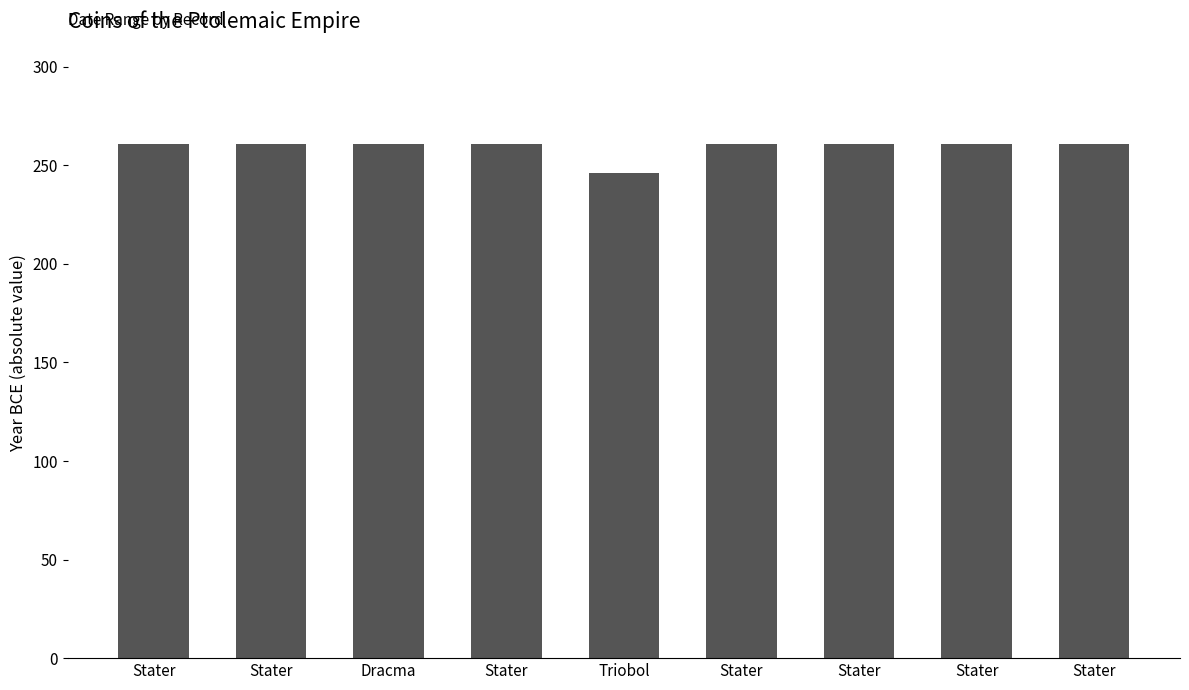

What is the ratio of the value at Dracma to the value at Stater?

1.0